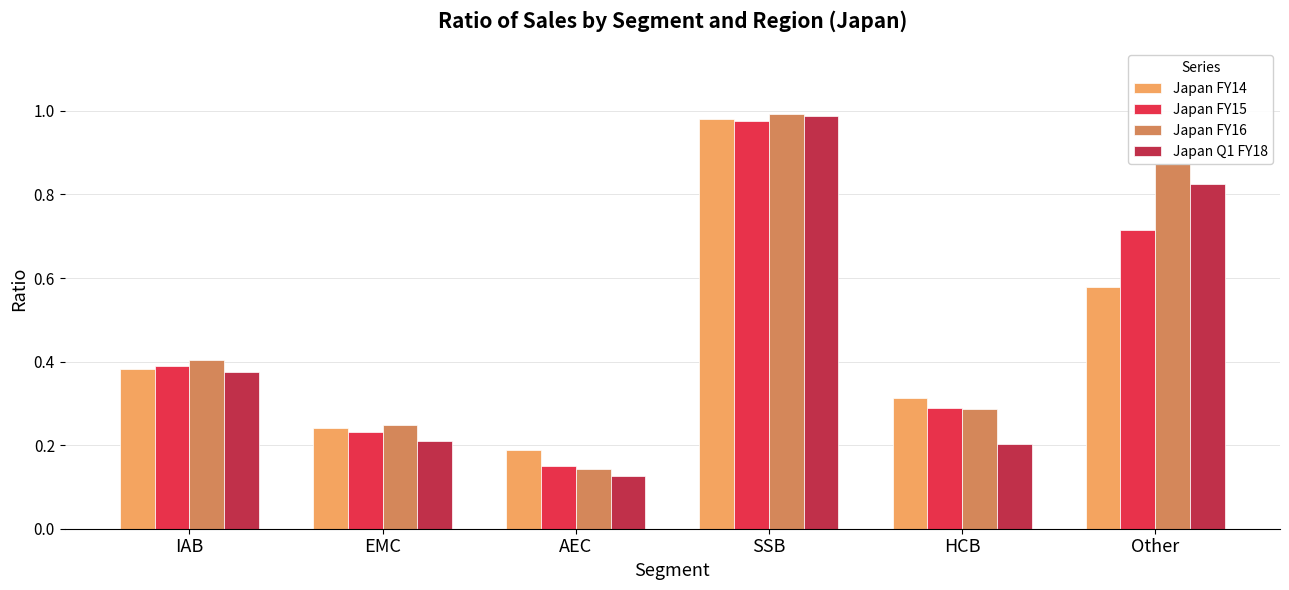

What is the difference between the Japan FY16 values at Other and IAB?

0.5